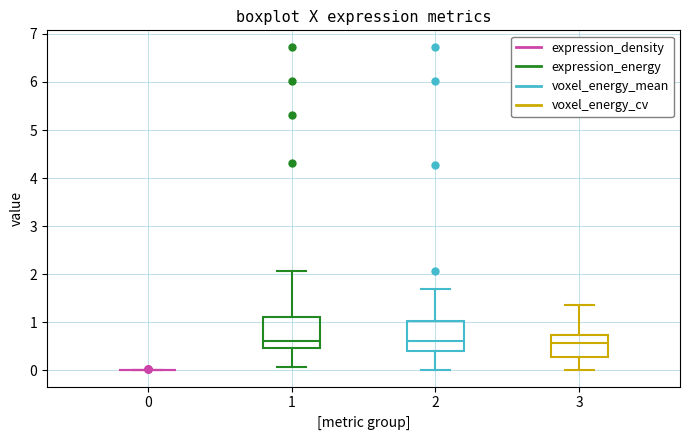

Where is the lower edge of the box at x = 3 on the y-axis? The values are not printed on the chart, so give them approximately, as read against the axis.

0.3